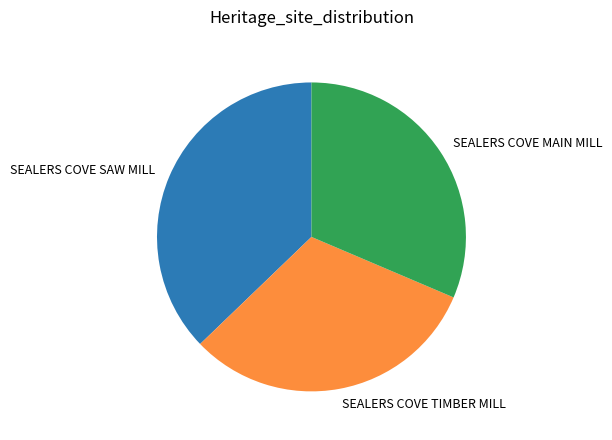

How many segments does this pie chart have?

3